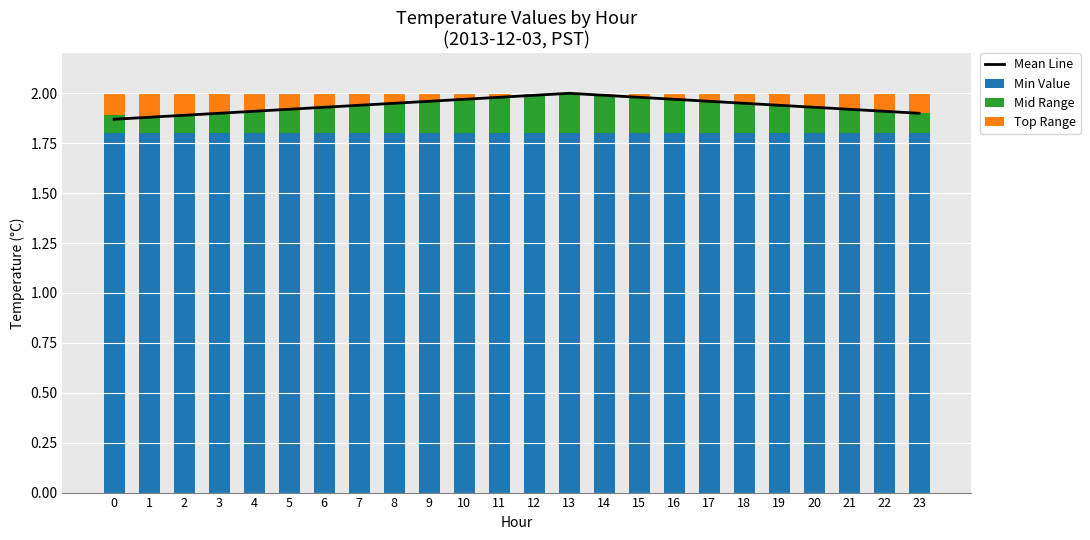

Where is Mid Range nearest to the value 0?

1